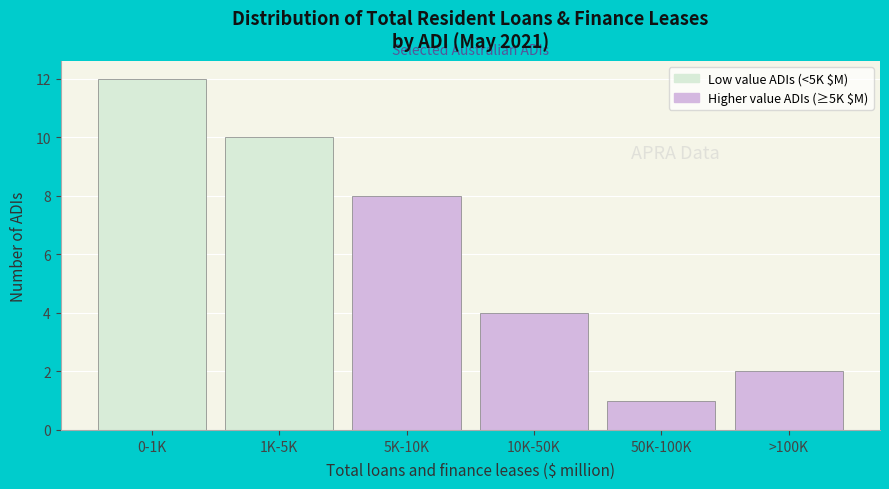

Reading left to right, list all the values displayed in this chart.

12	10	8	4	1	2